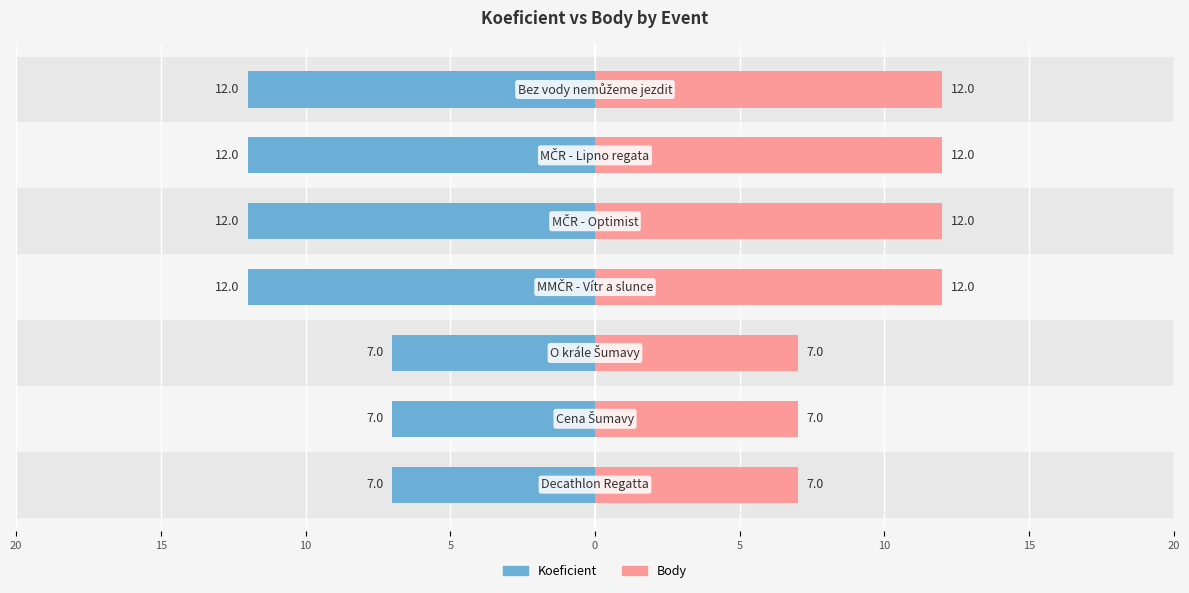

Count the number of categories in the chart.

7